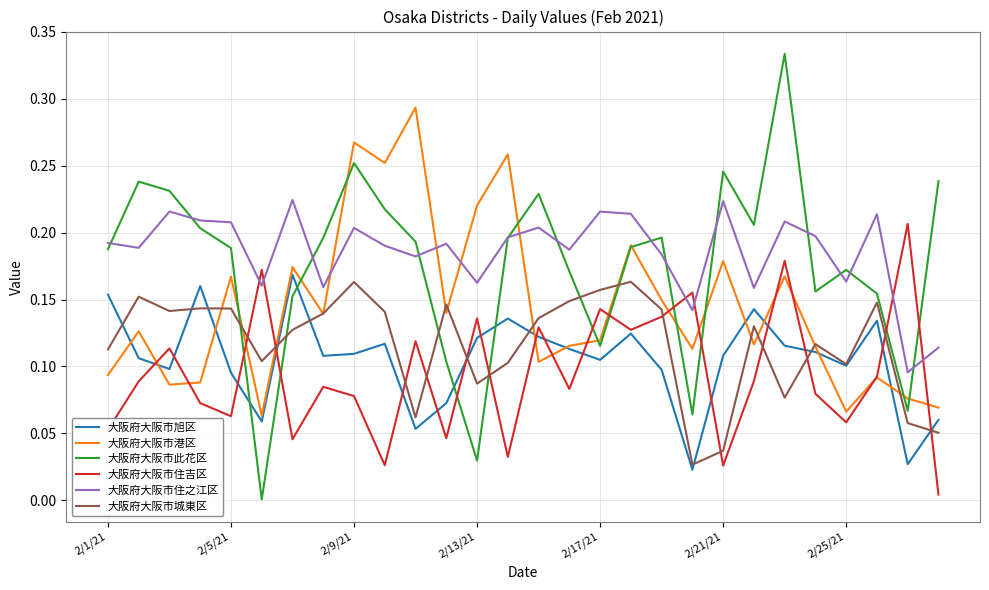

Rank the series by their maximum value, from lowest to highest.

大阪府大阪市城東区, 大阪府大阪市旭区, 大阪府大阪市住吉区, 大阪府大阪市住之江区, 大阪府大阪市港区, 大阪府大阪市此花区